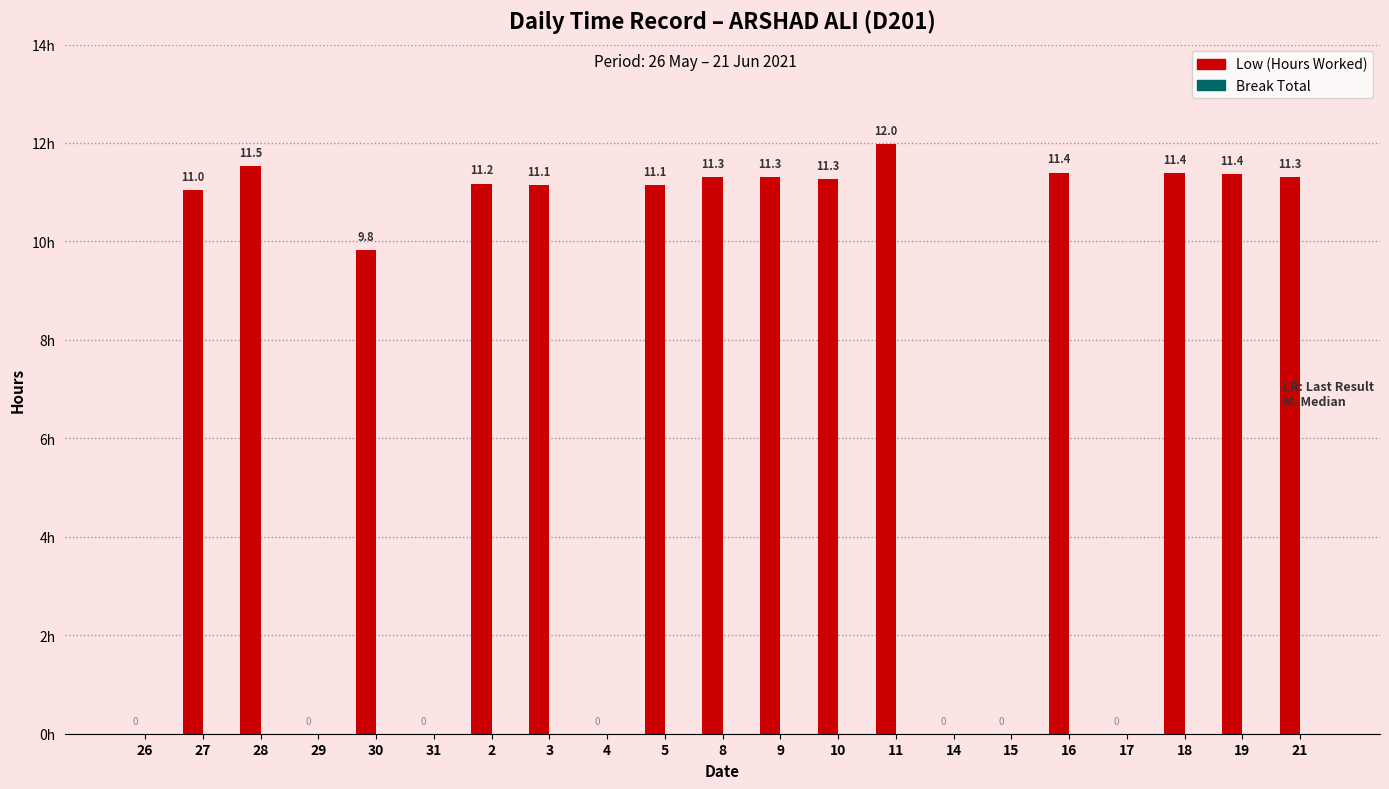

What is the sum of the values at 30 and 9?

21.1